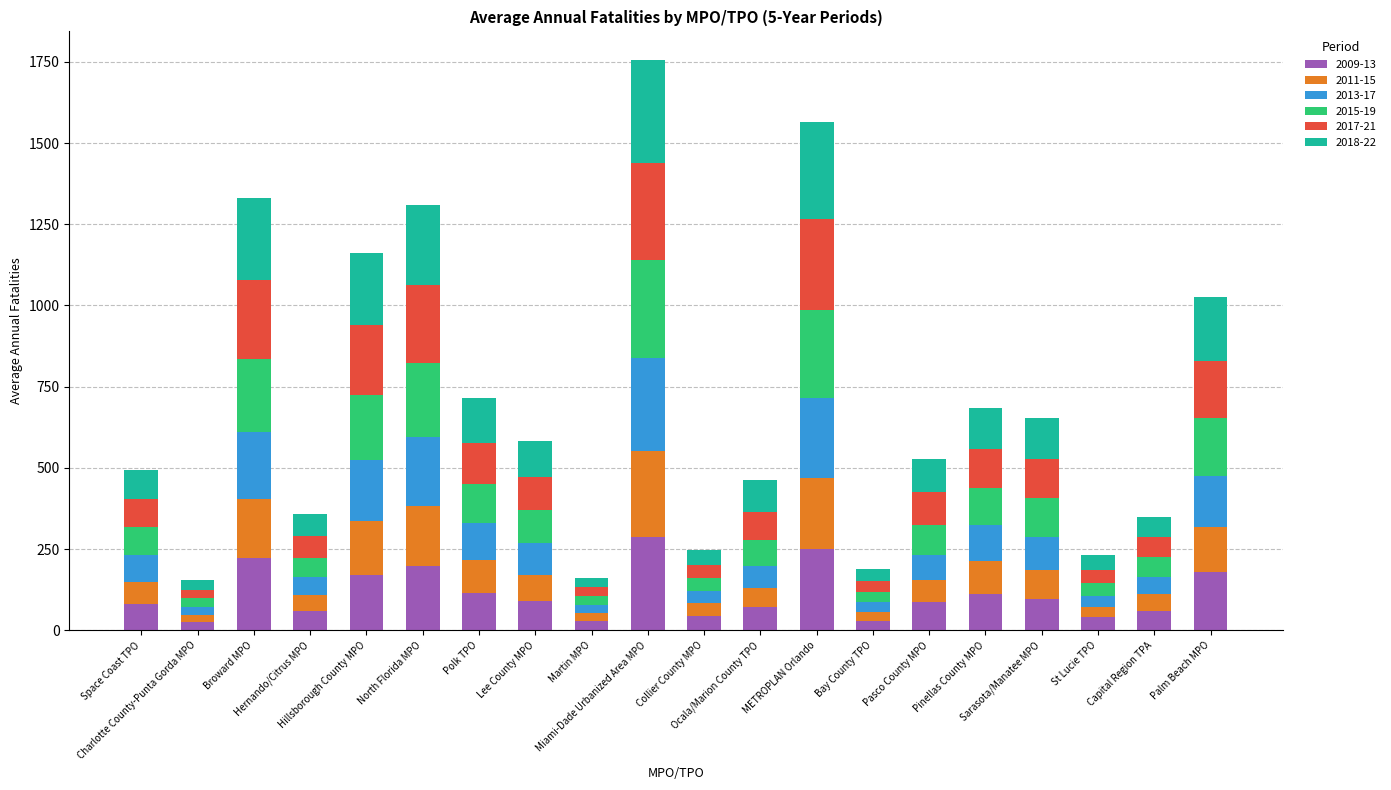

At which category is the sum across all series the highest?

Miami-Dade Urbanized Area MPO